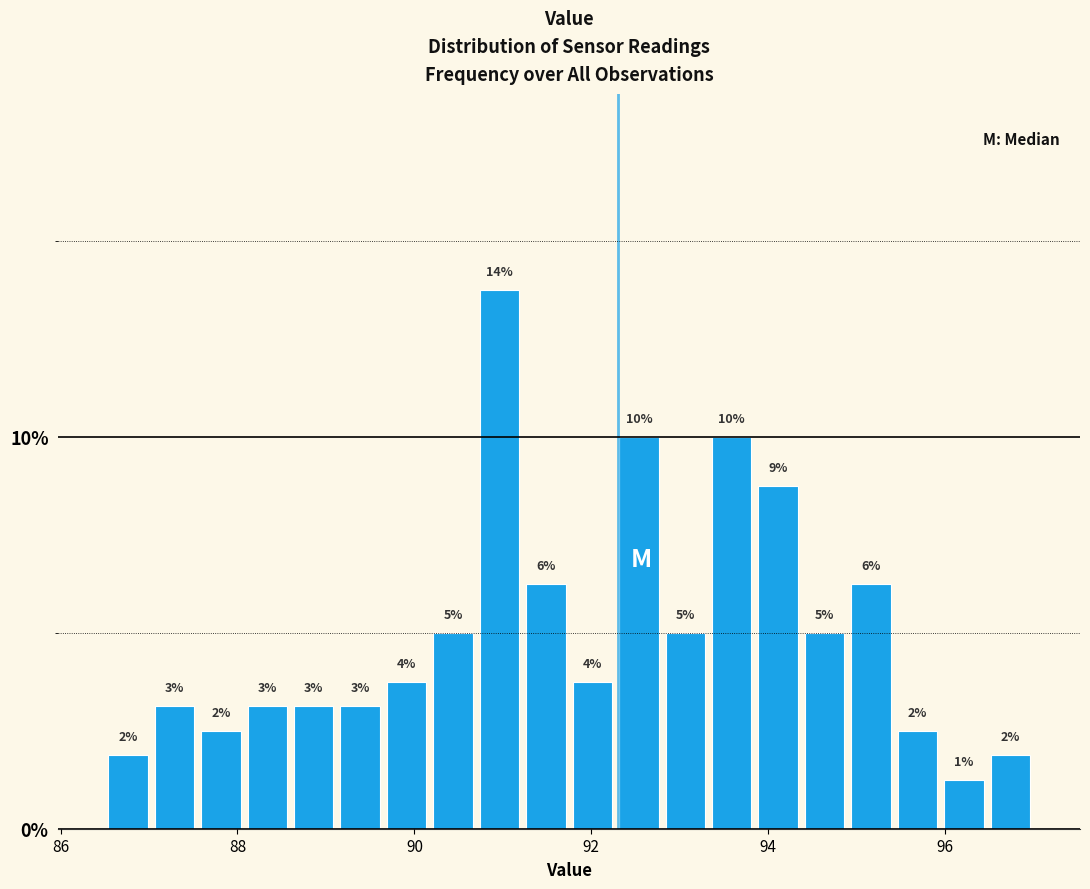

Around what value on the x-axis is the tallest bar? Give the approximate position of its centre, as read against the axis.

91.0